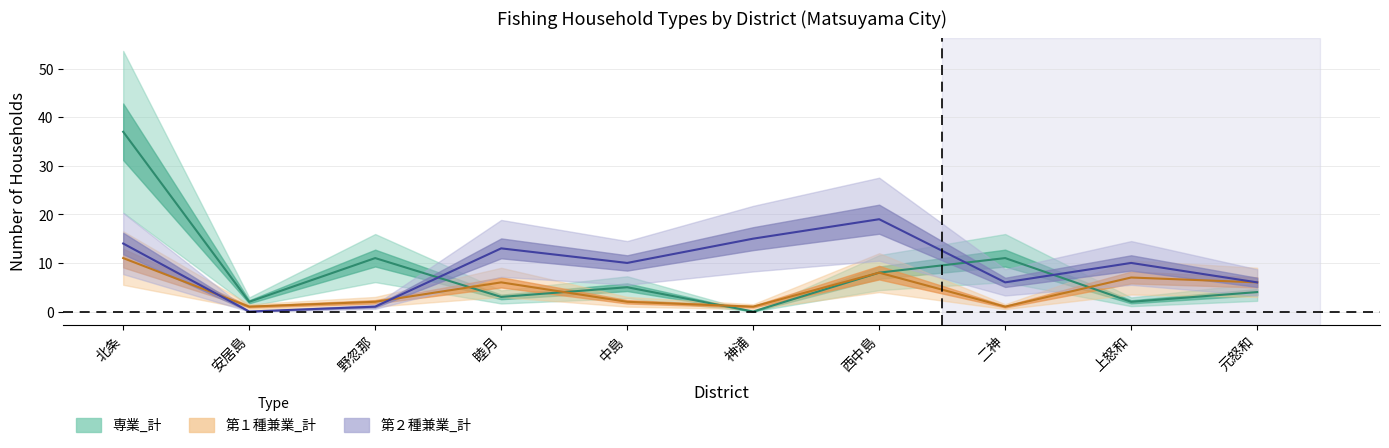

How many lines are shown in the chart?

3